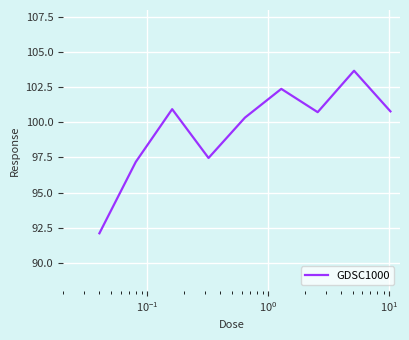

What is the smallest value displayed?

92.1